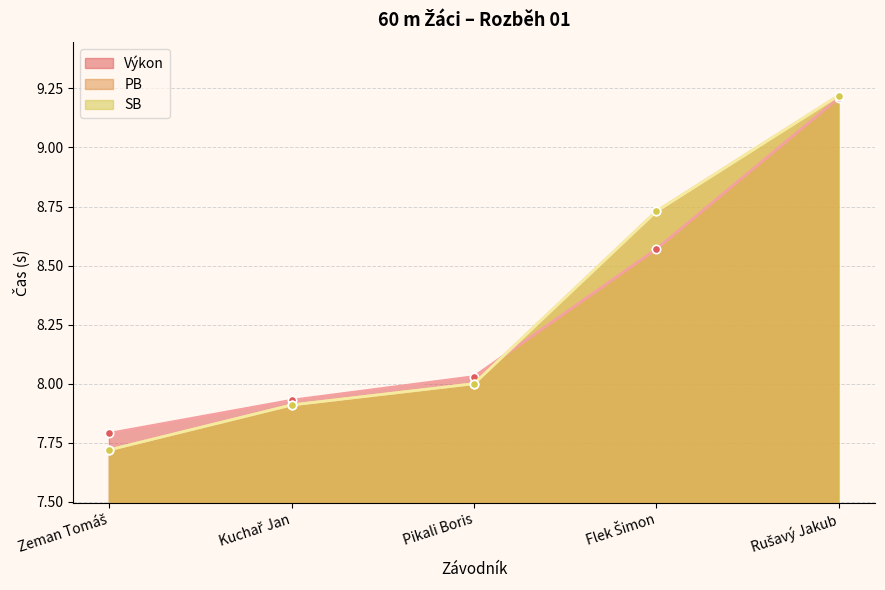

What are all the series names shown in the legend?

Výkon, PB, SB